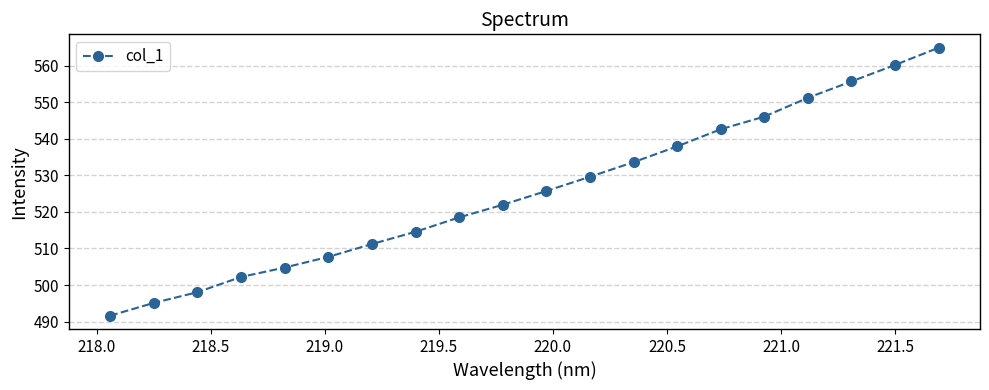

True or false: there are more than 1 points higher than both neighbors.

False